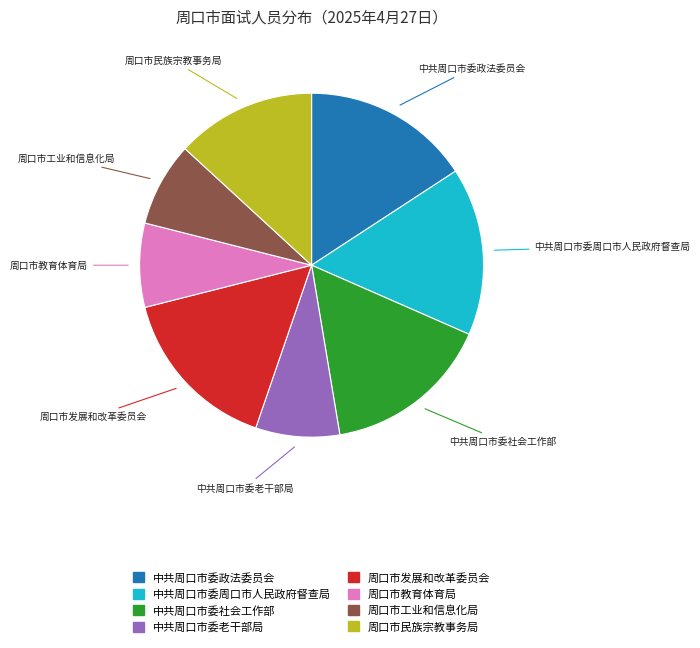

Between 周口市发展和改革委员会 and 周口市民族宗教事务局, which is larger?

周口市发展和改革委员会